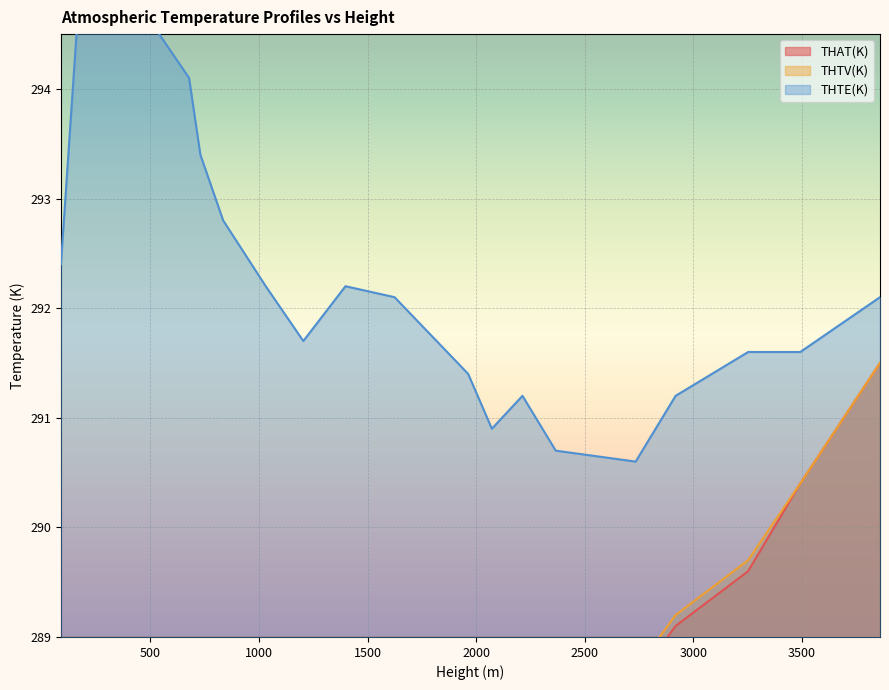

What is the minimum value shown in the chart?

278.5